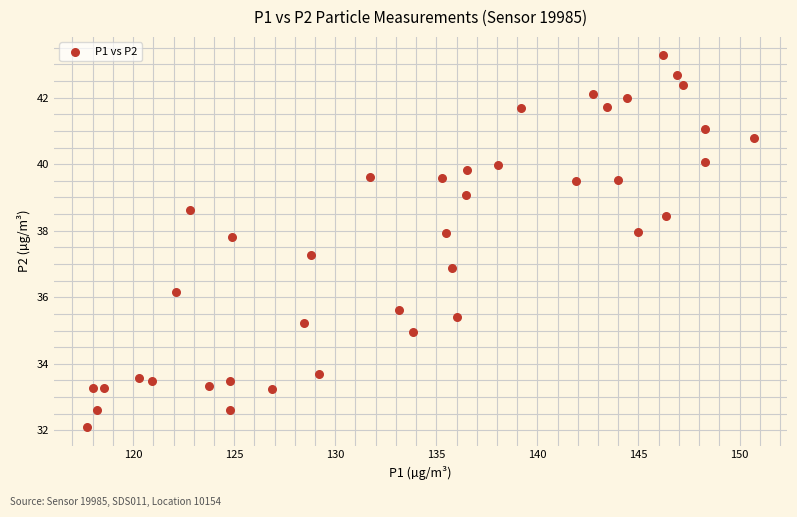

What is the range of Y values (max minus min)?

11.2